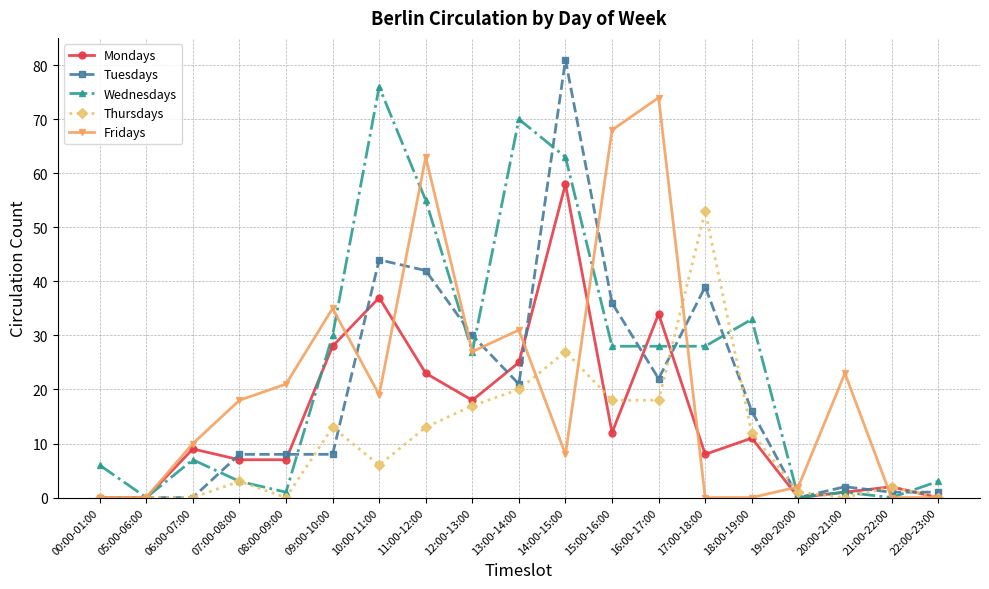

Reading right to left, extract all data points from this chart.

Mondays: 0	2	1	0	11	8	34	12	58	25	18	23	37	28	7	7	9	0	0
Tuesdays: 1	1	2	0	16	39	22	36	81	21	30	42	44	8	8	8	0	0	0
Wednesdays: 3	0	1	0	33	28	28	28	63	70	27	55	76	30	1	3	7	0	6
Thursdays: 0	2	0	1	12	53	18	18	27	20	17	13	6	13	0	3	0	0	0
Fridays: 0	0	23	2	0	0	74	68	8	31	27	63	19	35	21	18	10	0	0